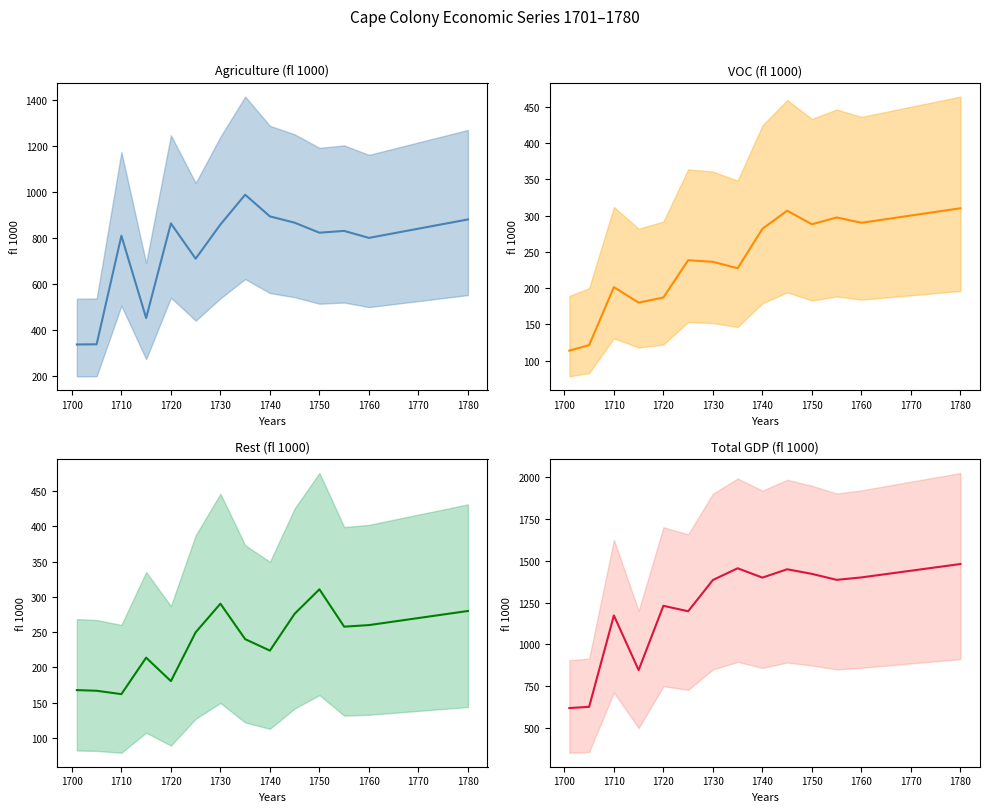

What is the label of the 15th point from the left?

1770